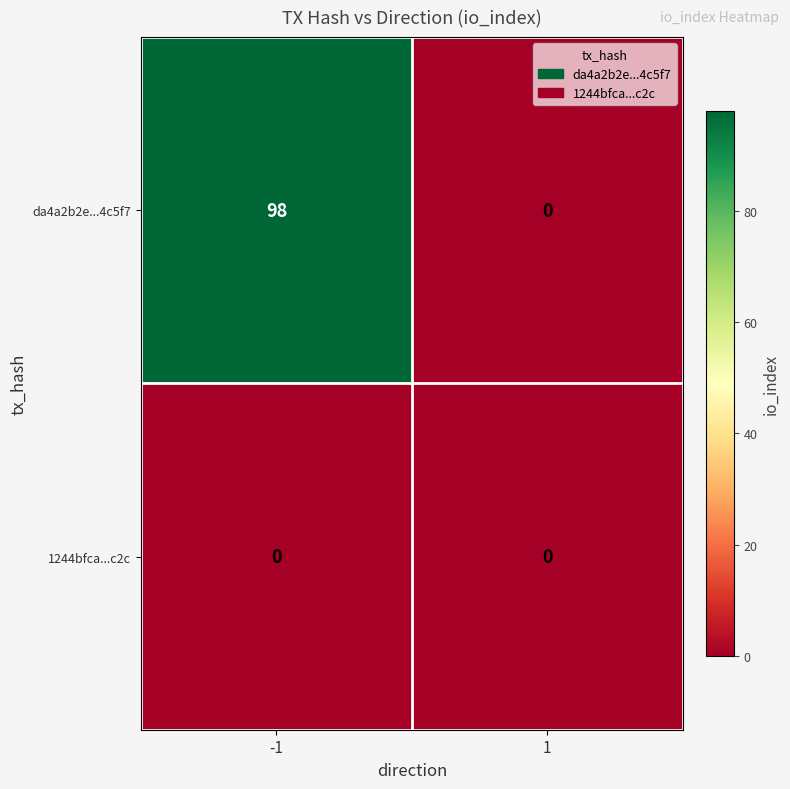

What is the difference between the highest and lowest values at -1?

98